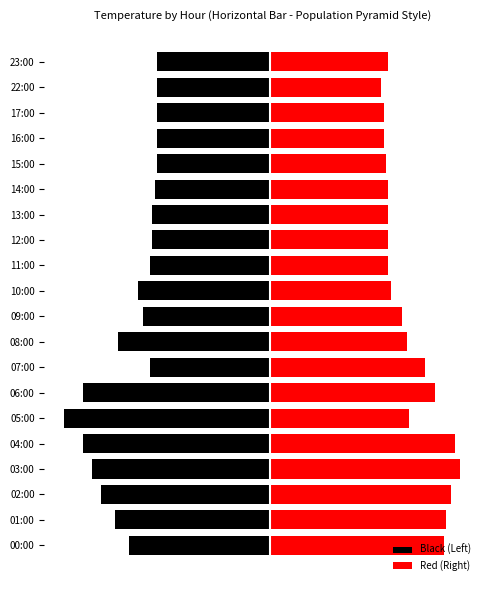

What is the maximum value for Black (Left)?

-24.0